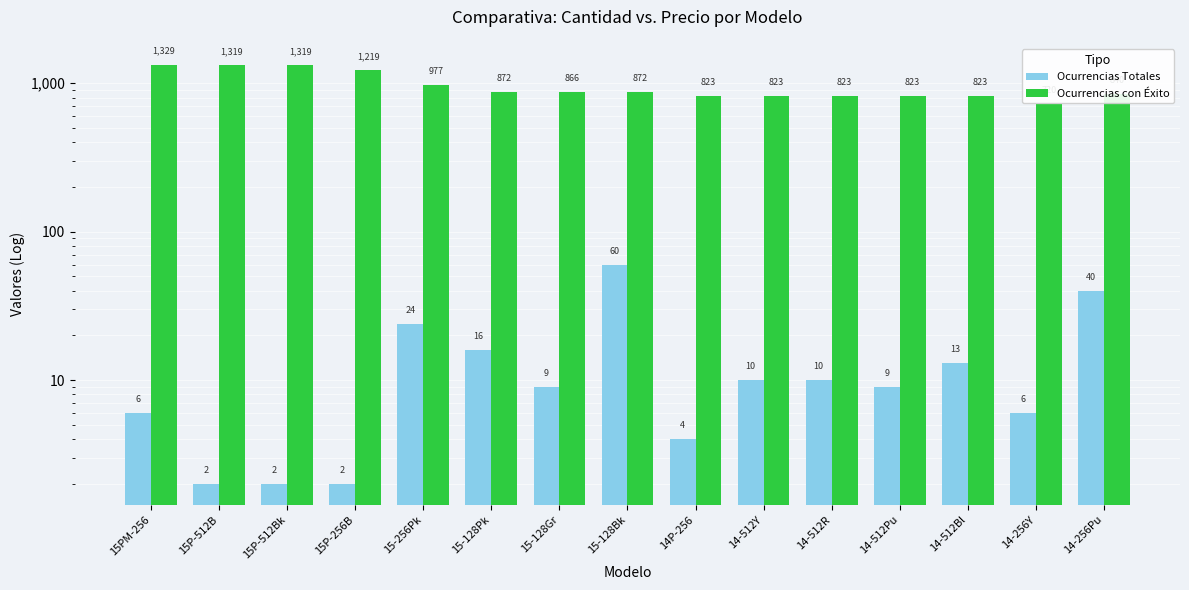

Is the value of Ocurrencias con Éxito at 14-512Pu greater than the value of Ocurrencias Totales at 14-512Y?

Yes